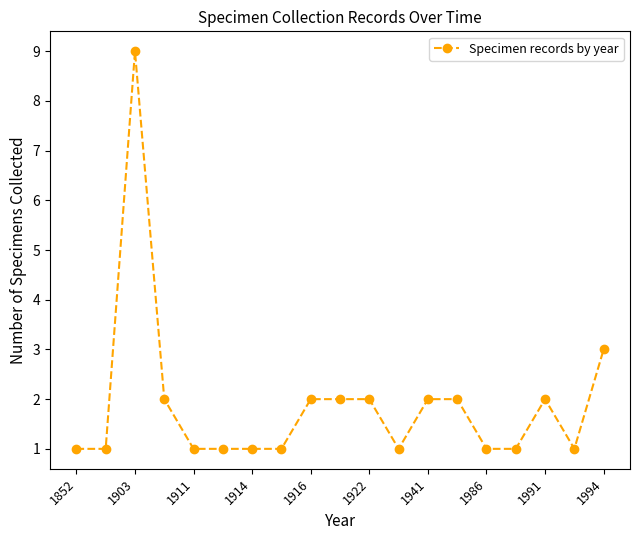

What is the greatest value displayed?

9